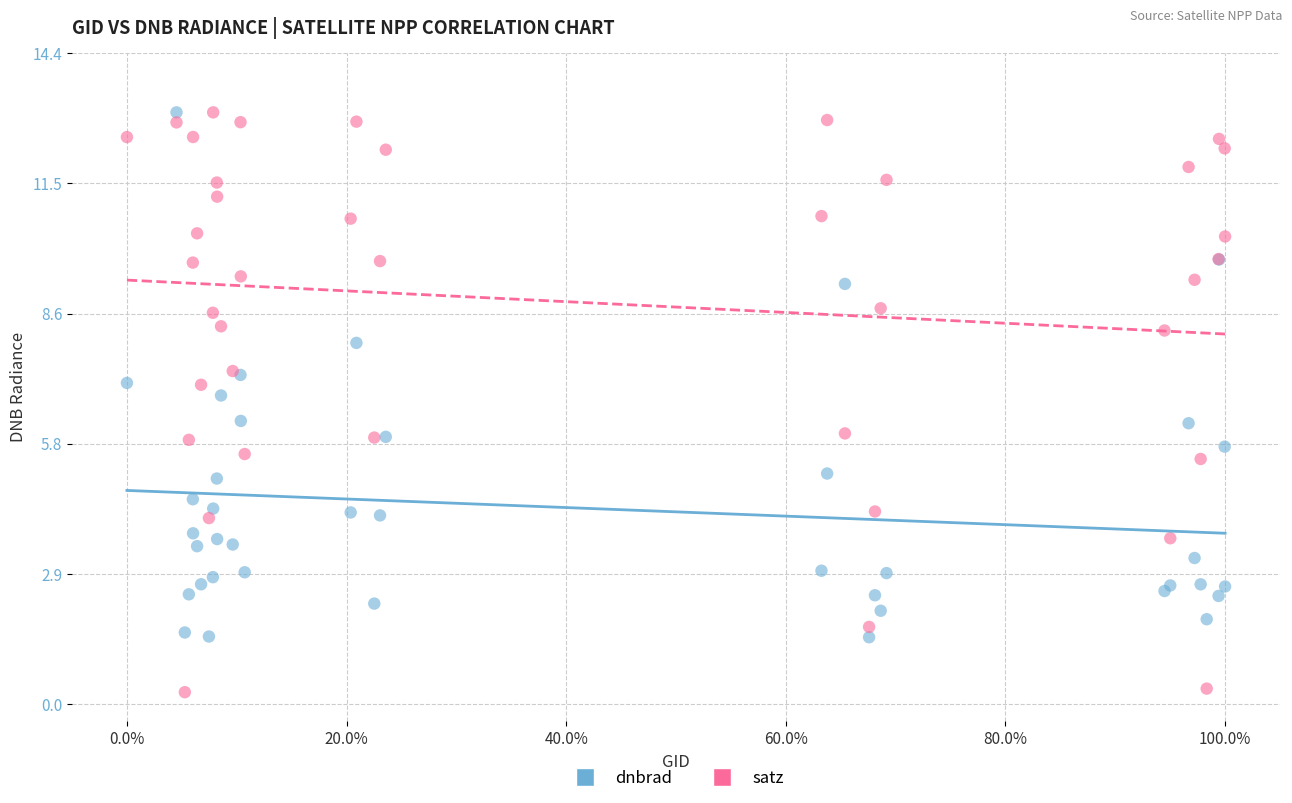

Which series has the widest spread of Y values?

satz